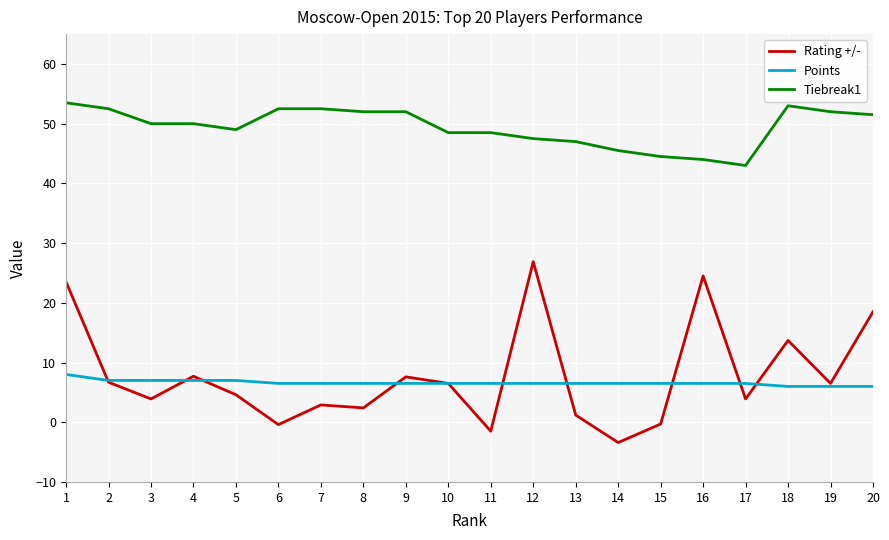

What is the spread (max minus min) of values at 11?

50.0